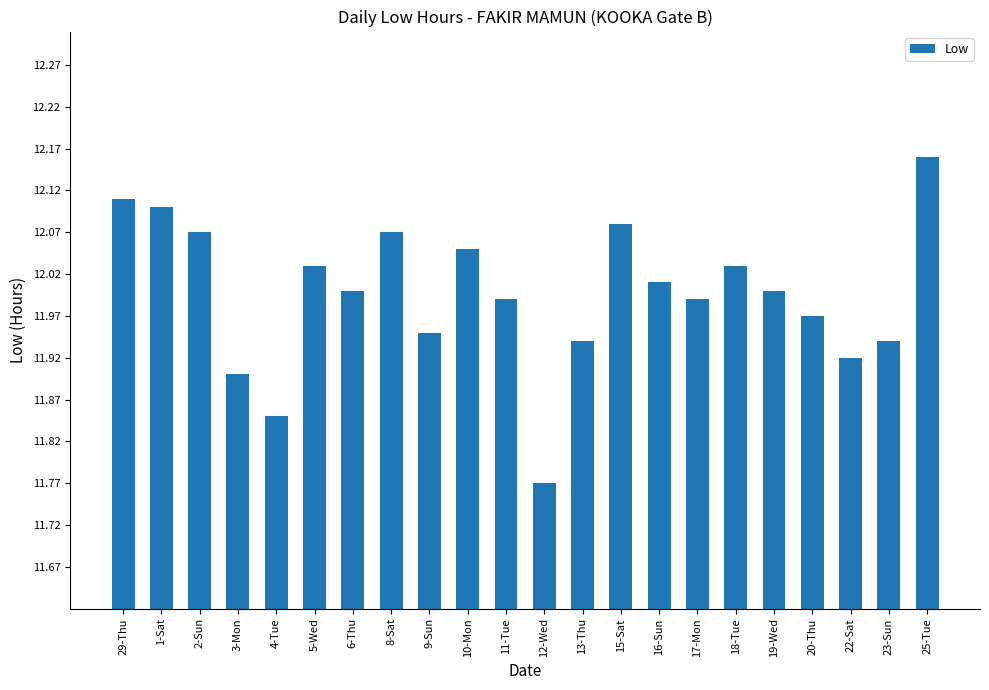

Between 19-Wed and 20-Thu, which is larger?

19-Wed